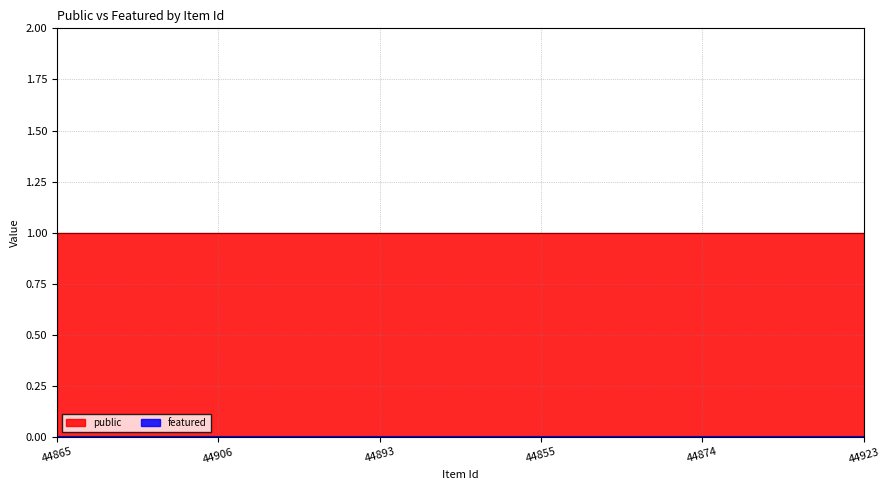

Reading right to left, what are all the values shown in this chart?

public: 44923=1	44874=1	44855=1	44893=1	44906=1	44865=1
featured: 44923=0	44874=0	44855=0	44893=0	44906=0	44865=0